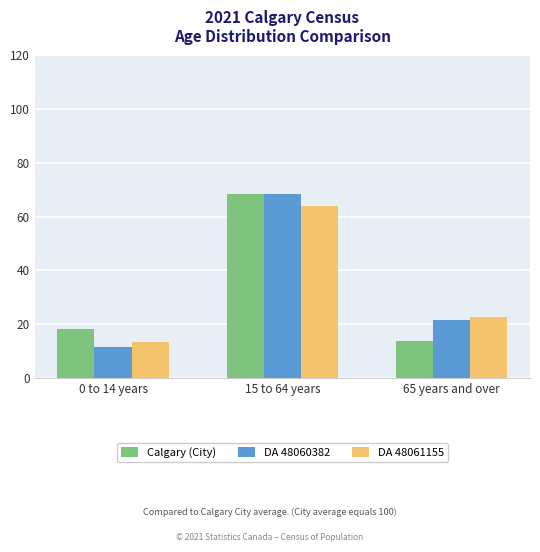

How many series are shown in this chart?

3